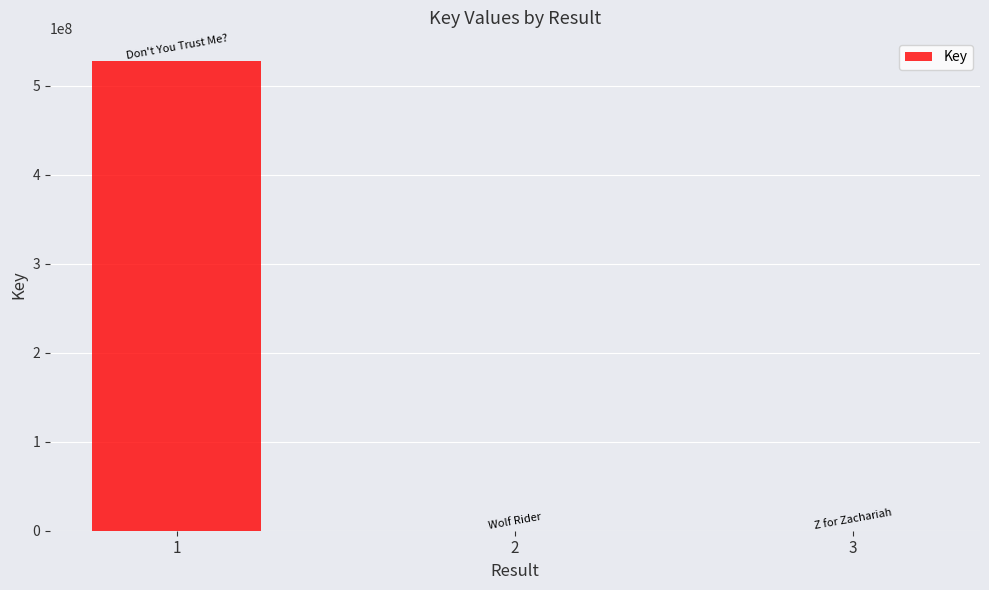

Is it true that the value at 3 is 5903?

True